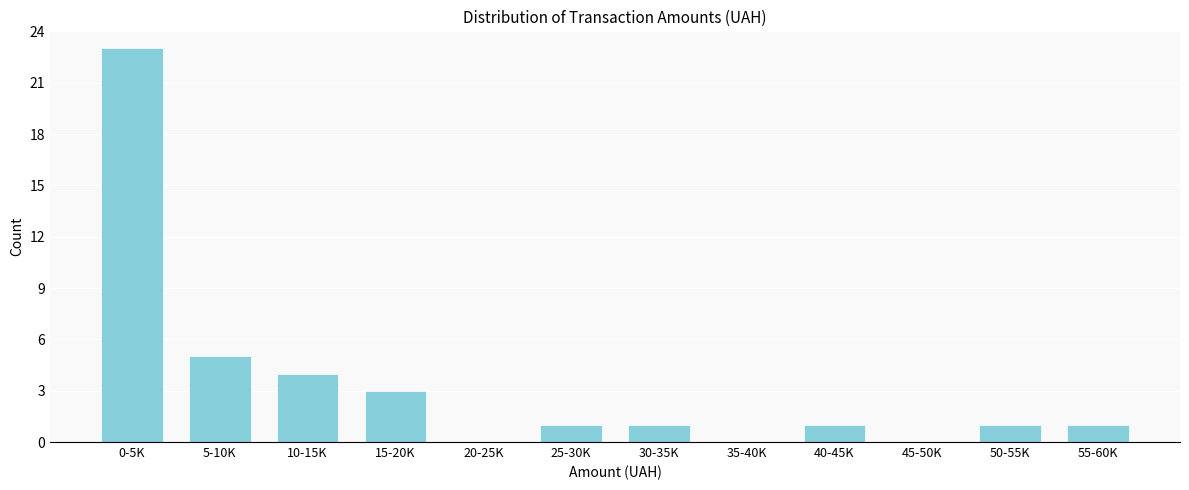

Reading right to left, extract all data points from this chart.

55-60K=1	50-55K=1	45-50K=0	40-45K=1	35-40K=0	30-35K=1	25-30K=1	20-25K=0	15-20K=3	10-15K=4	5-10K=5	0-5K=23